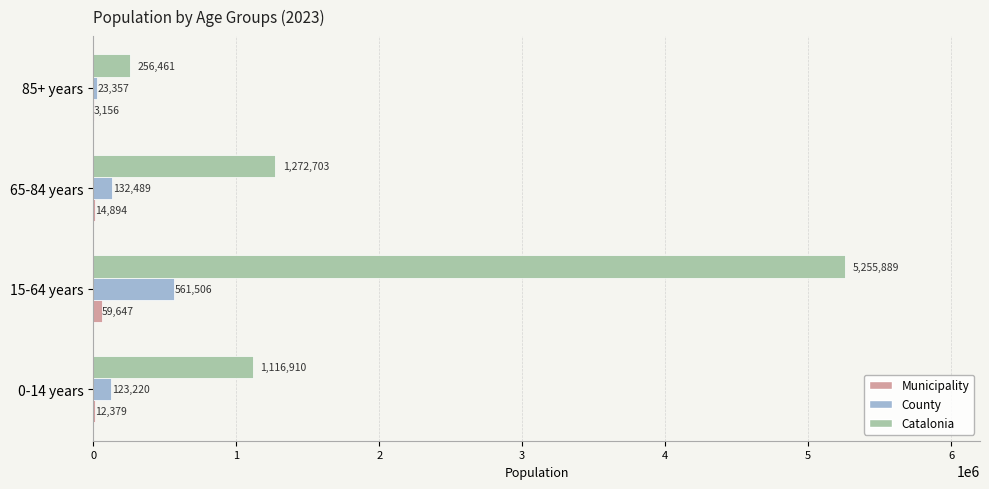

Which series changed the most between 65-84 years and 85+ years?

Catalonia